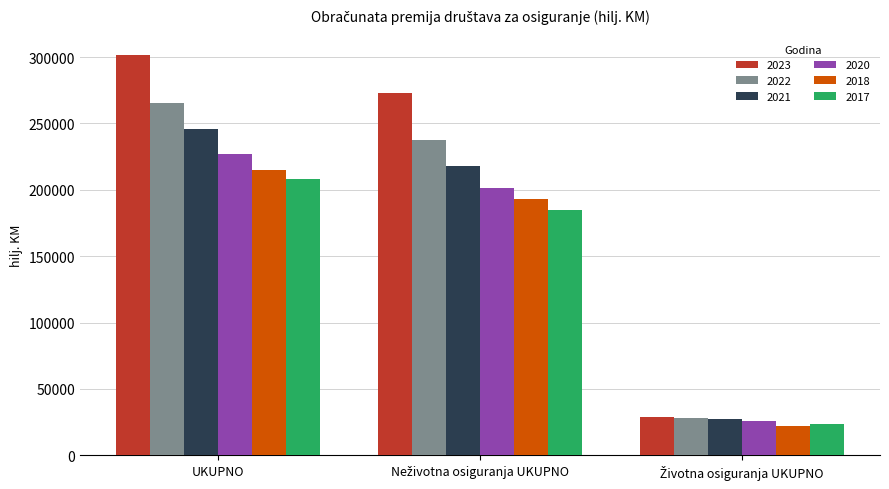

What is the highest value of the 2018 series?

214989